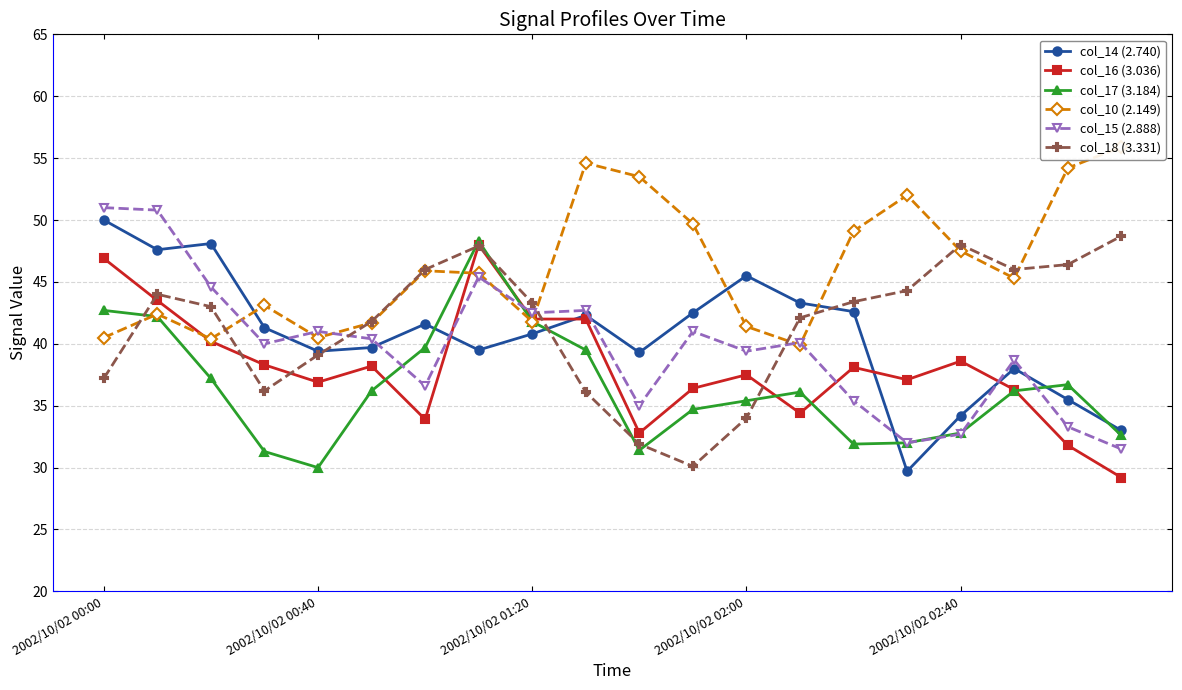

What is the maximum value for col_18 (3.331)?

48.7